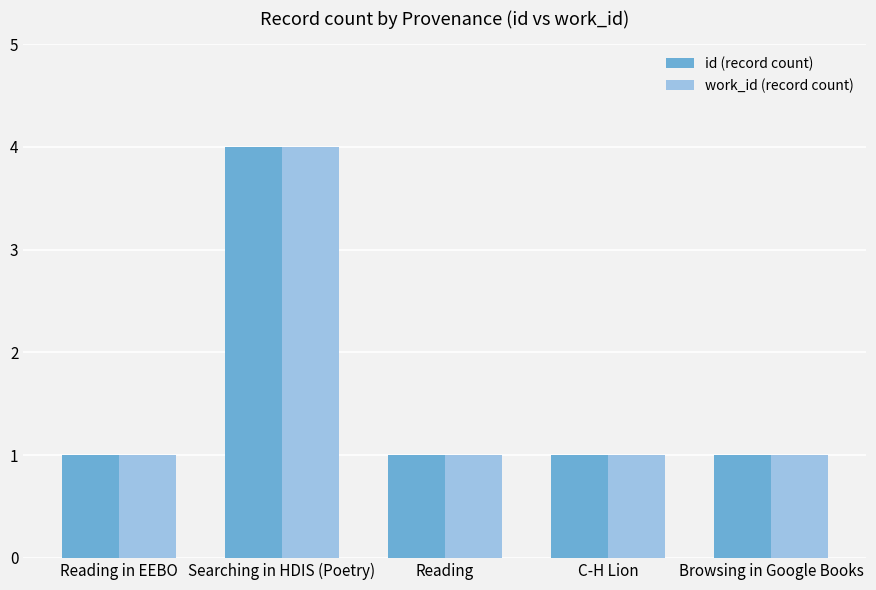

Count the number of data series in this chart.

2